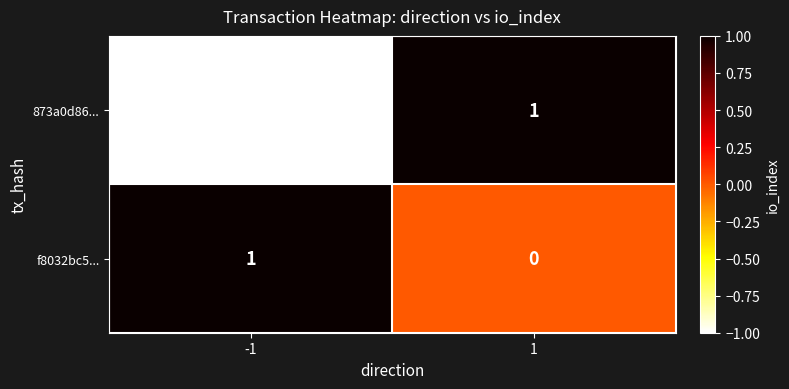

Rank the series at 1 from lowest to highest value.

f8032bc5..., 873a0d86...